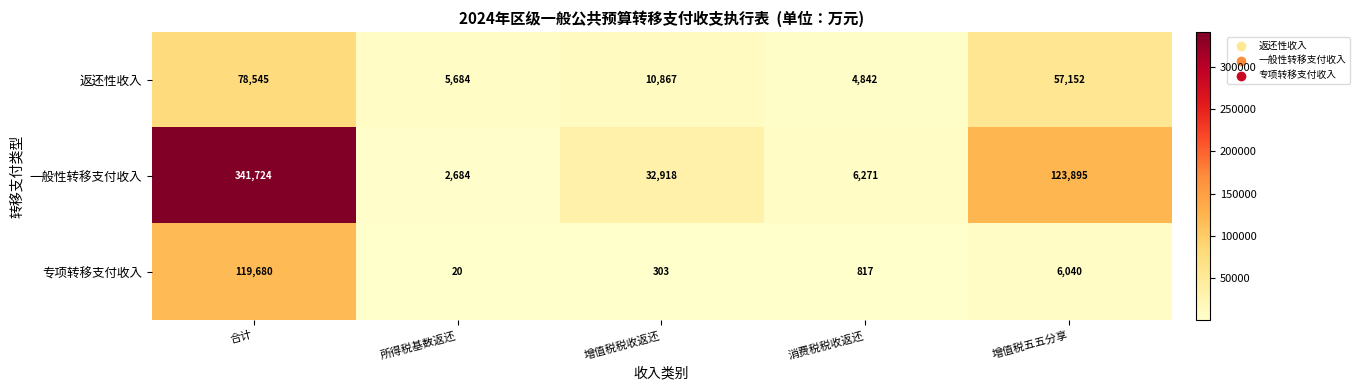

Between 消费税税收返还 and 增值税五五分享, which series saw the biggest shift?

一般性转移支付收入